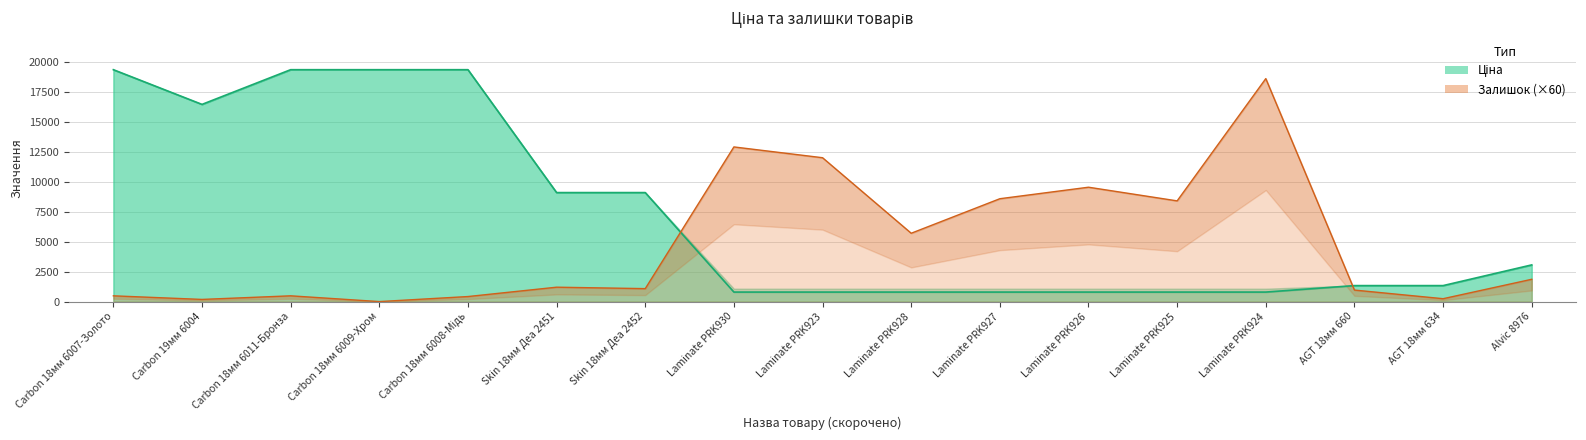

What is the difference between the second highest and second lowest values in the Залишок series?

12720.0